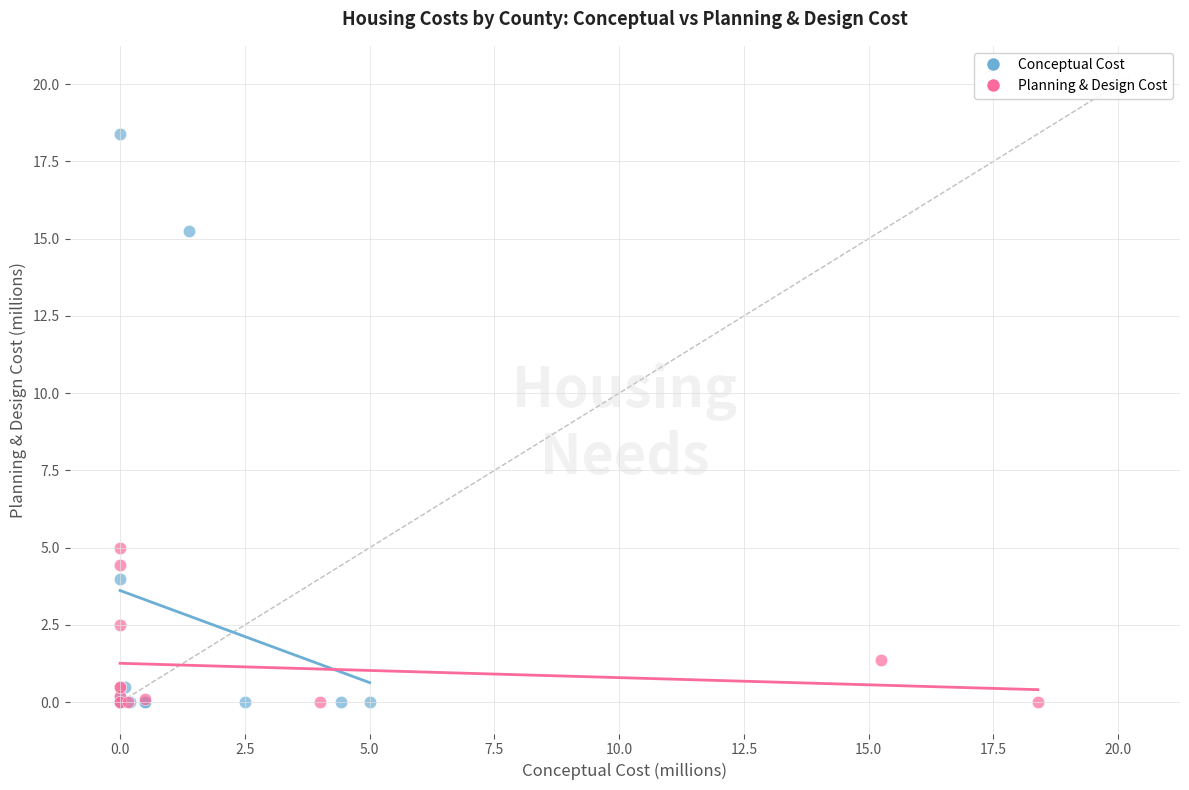

Which series has the widest spread of Y values?

Conceptual Cost